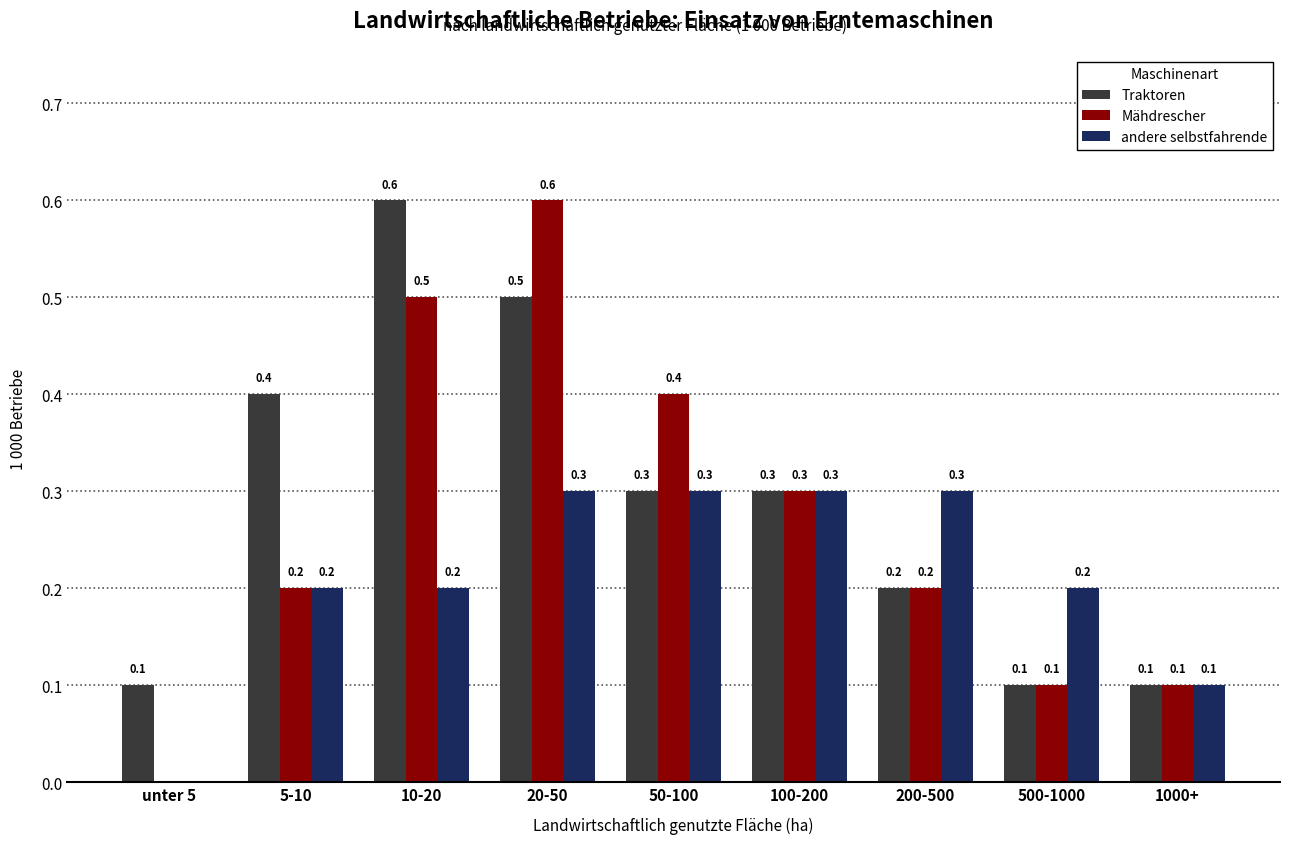

How many Mähdrescher values are between 0 and 1?

9